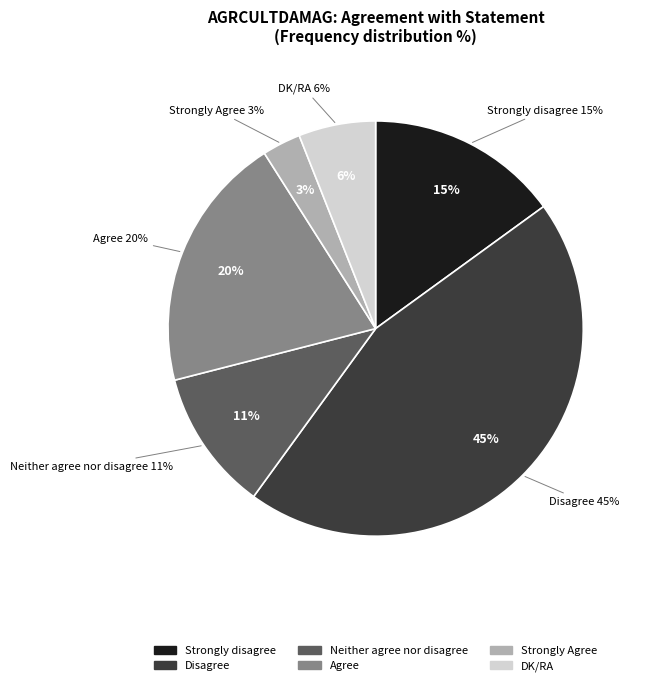

Does Neither agree nor disagree represent more than half of the total?

No